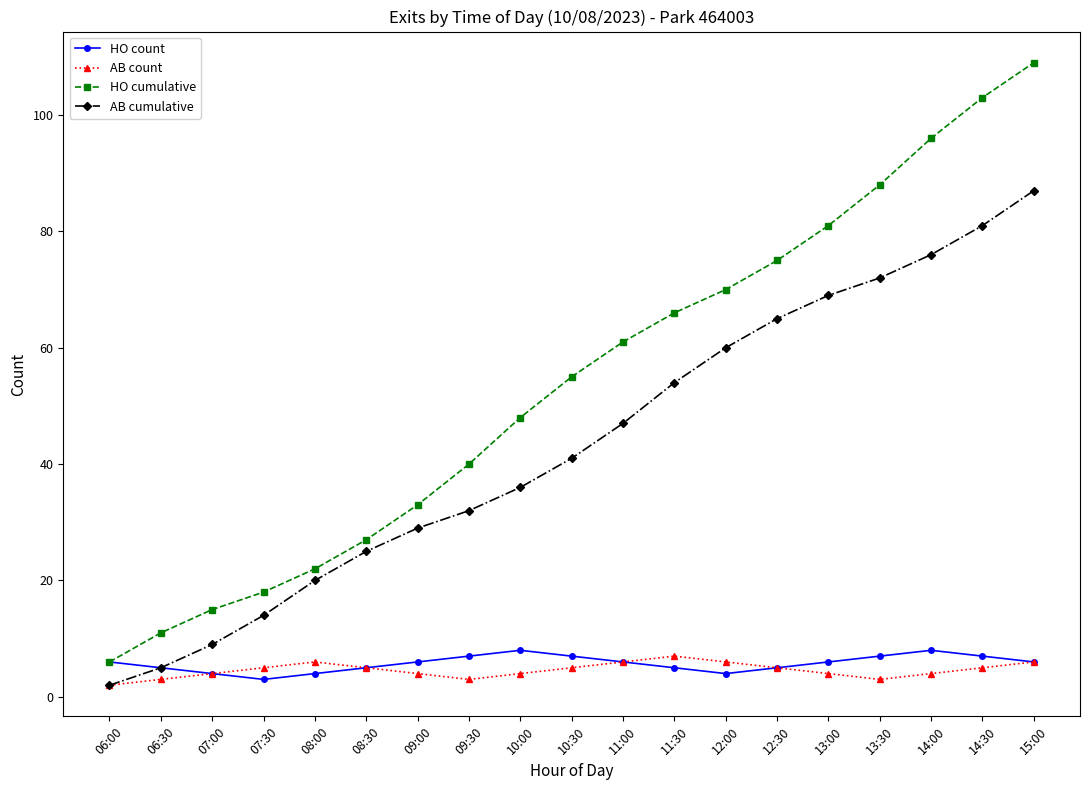

What is the total value across all series at 15:00?

208